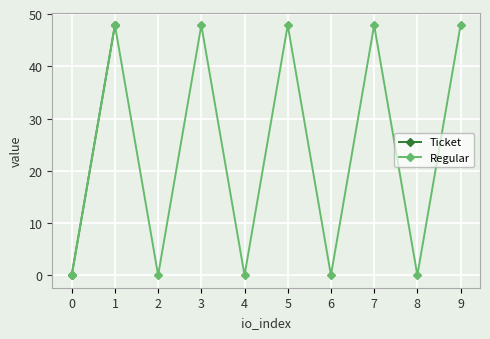

The value_small series shows 0.1 at 2. True or false?

False